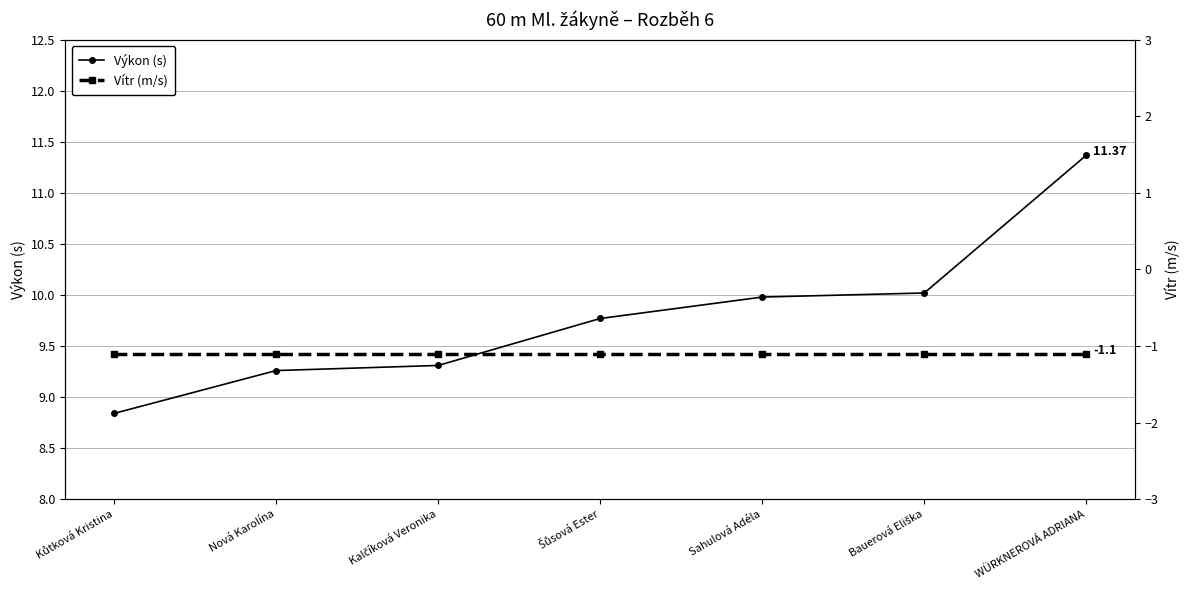

What is the greatest value displayed?

11.4